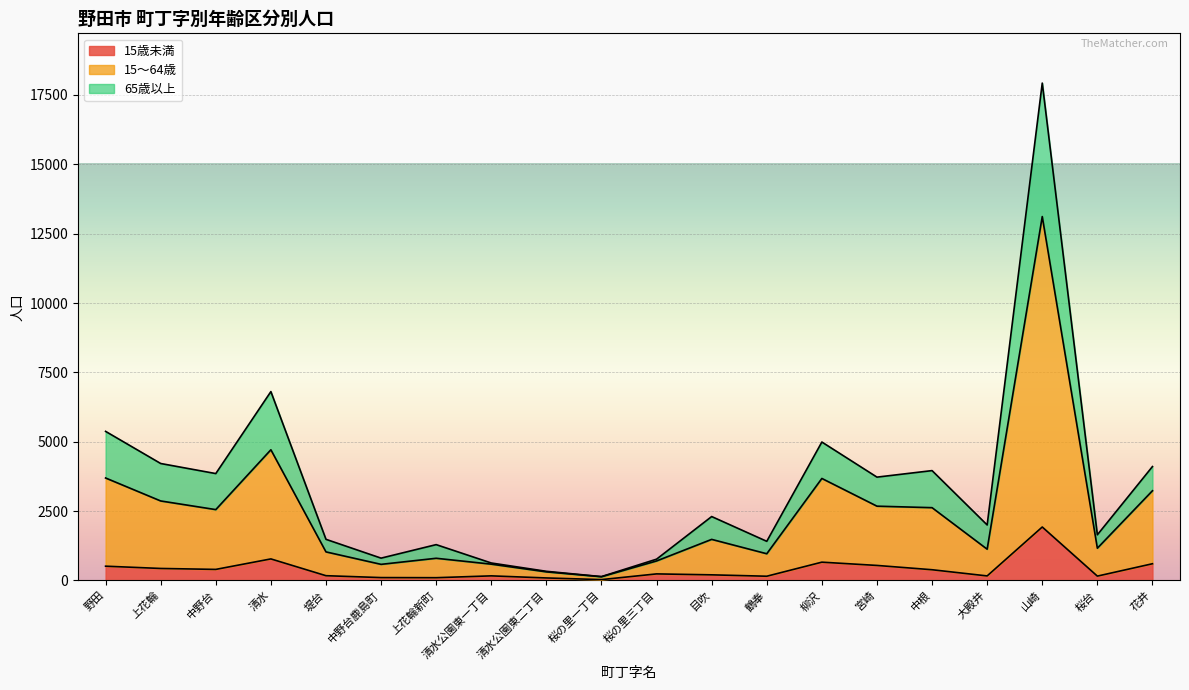

At which label does 15歳未満 reach its minimum?

桜の里一丁目